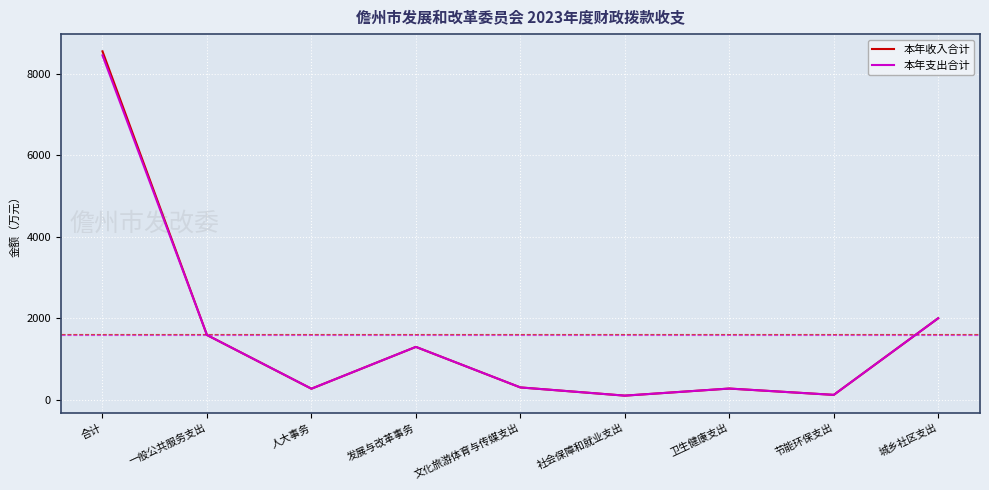

Where is the first local minimum for 本年支出合计?

人大事务